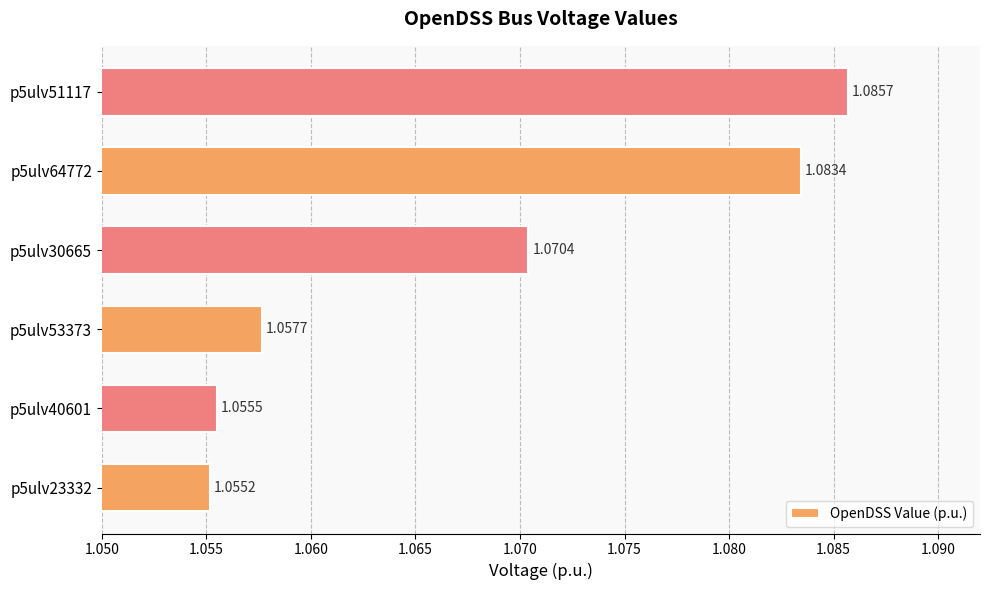

Rank the categories by value from lowest to highest.

p5ulv23332, p5ulv40601, p5ulv53373, p5ulv30665, p5ulv64772, p5ulv51117